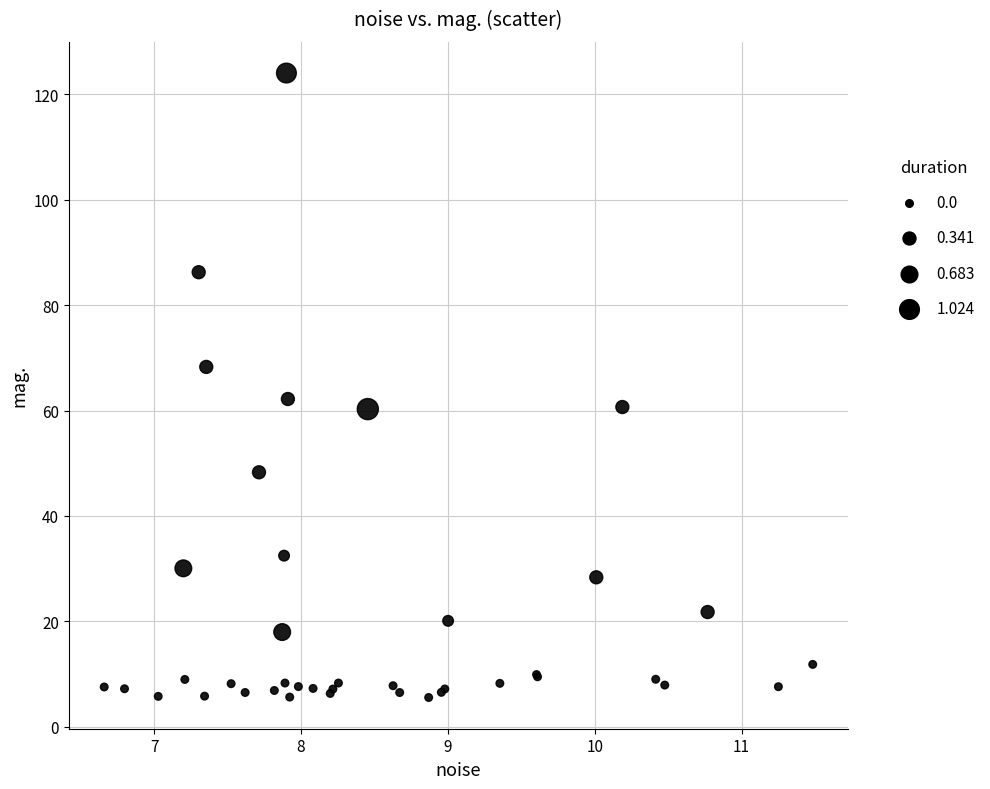

What Y value in the scatter plot is closest to 64?

62.2